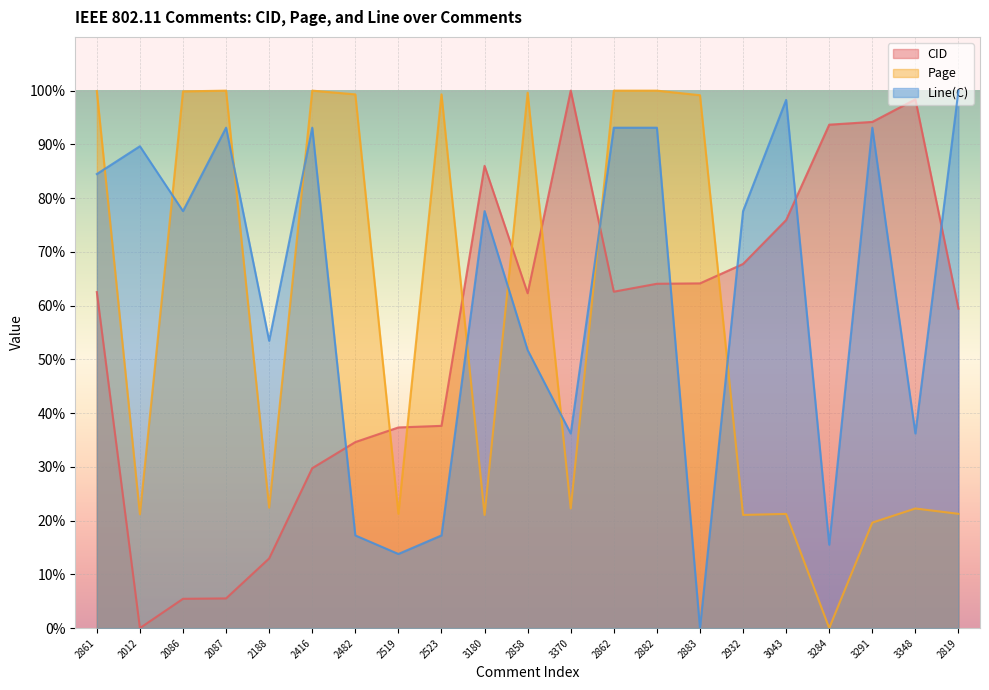

How many lines are shown in the chart?

3